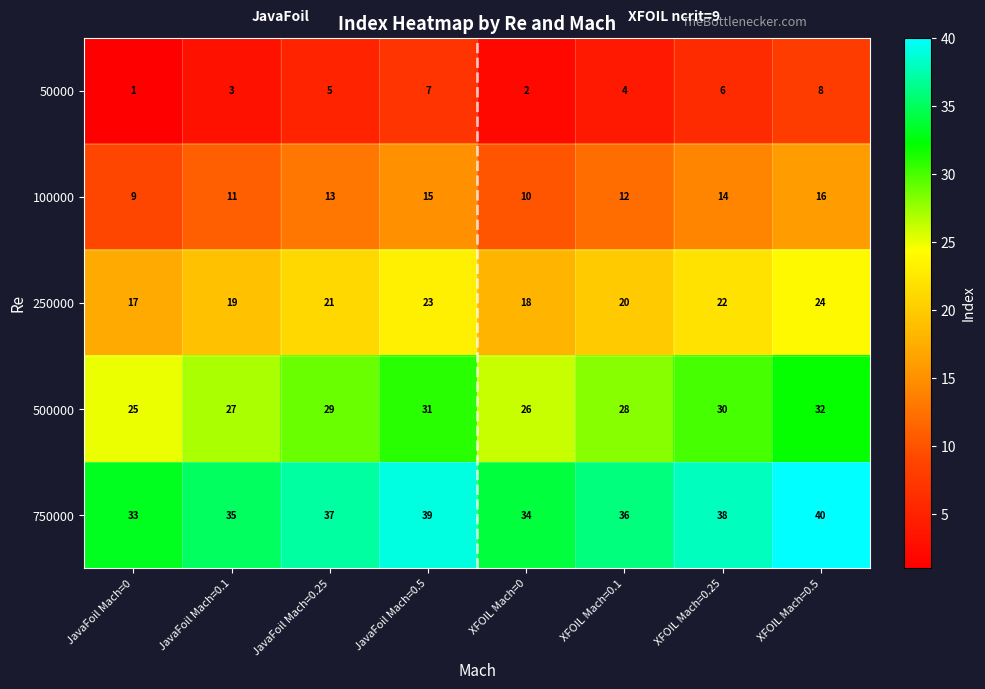

At XFOIL Mach=0, list the series in order from largest to smallest.

750000, 500000, 250000, 100000, 50000